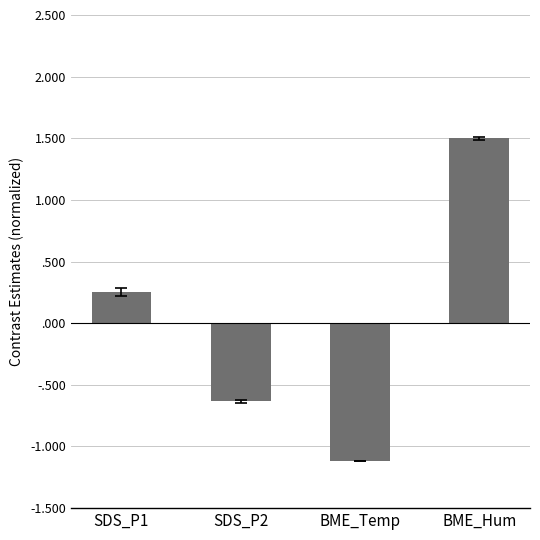

Read the value at BME_Hum.

1.5